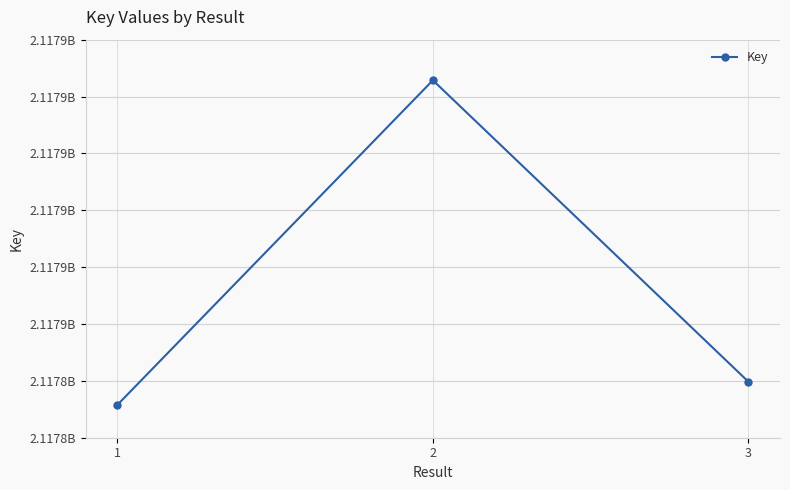

Does the chart have visible grid lines?

Yes